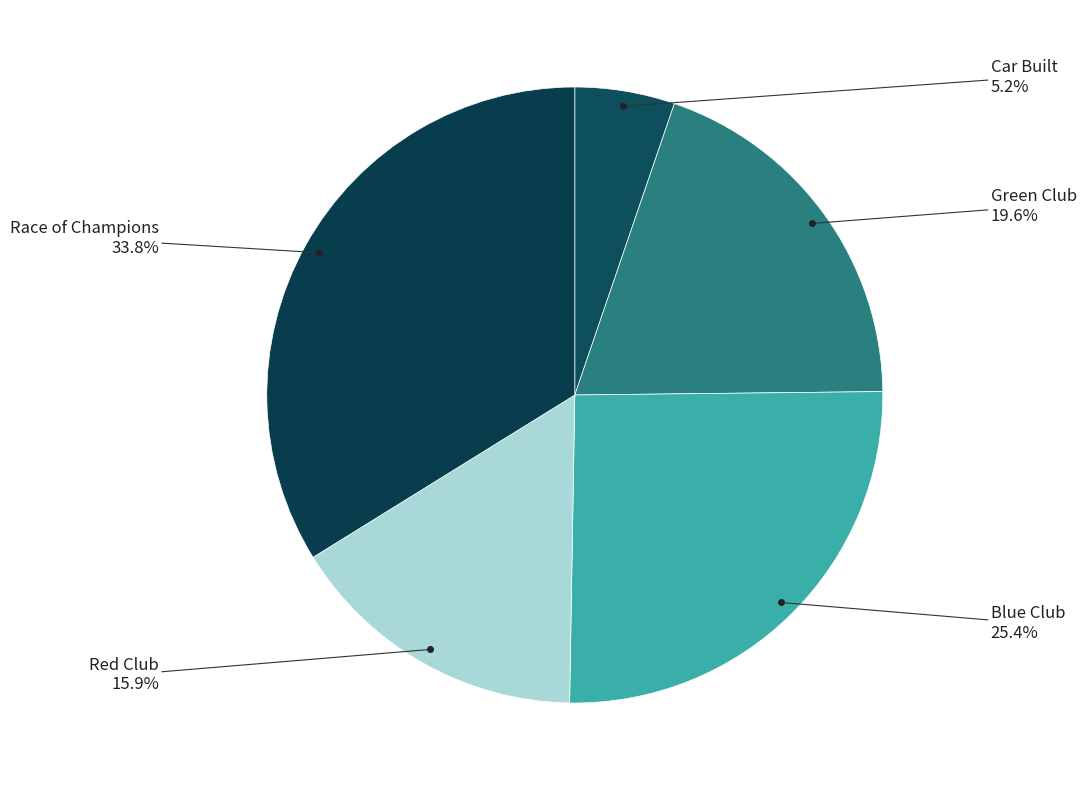

How many segments does this pie chart have?

5